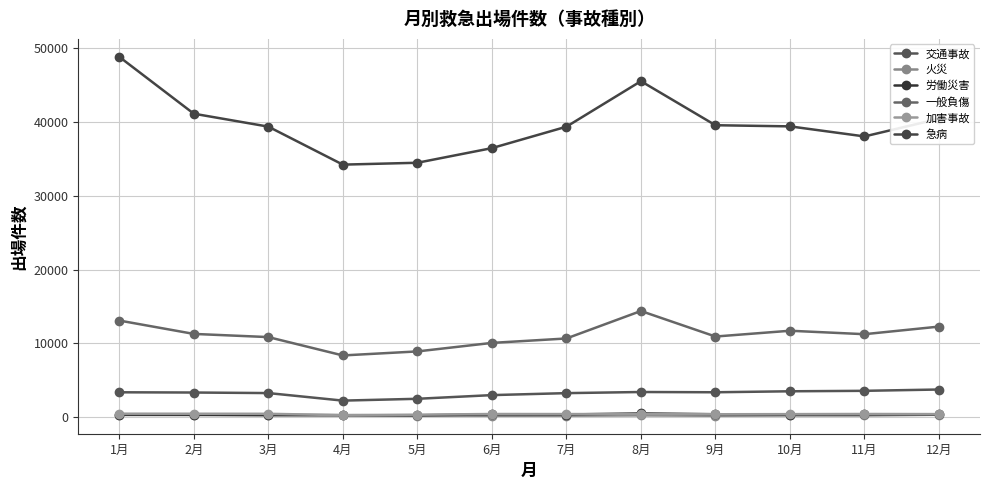

How many interior local valleys does the 火災 series have?

4